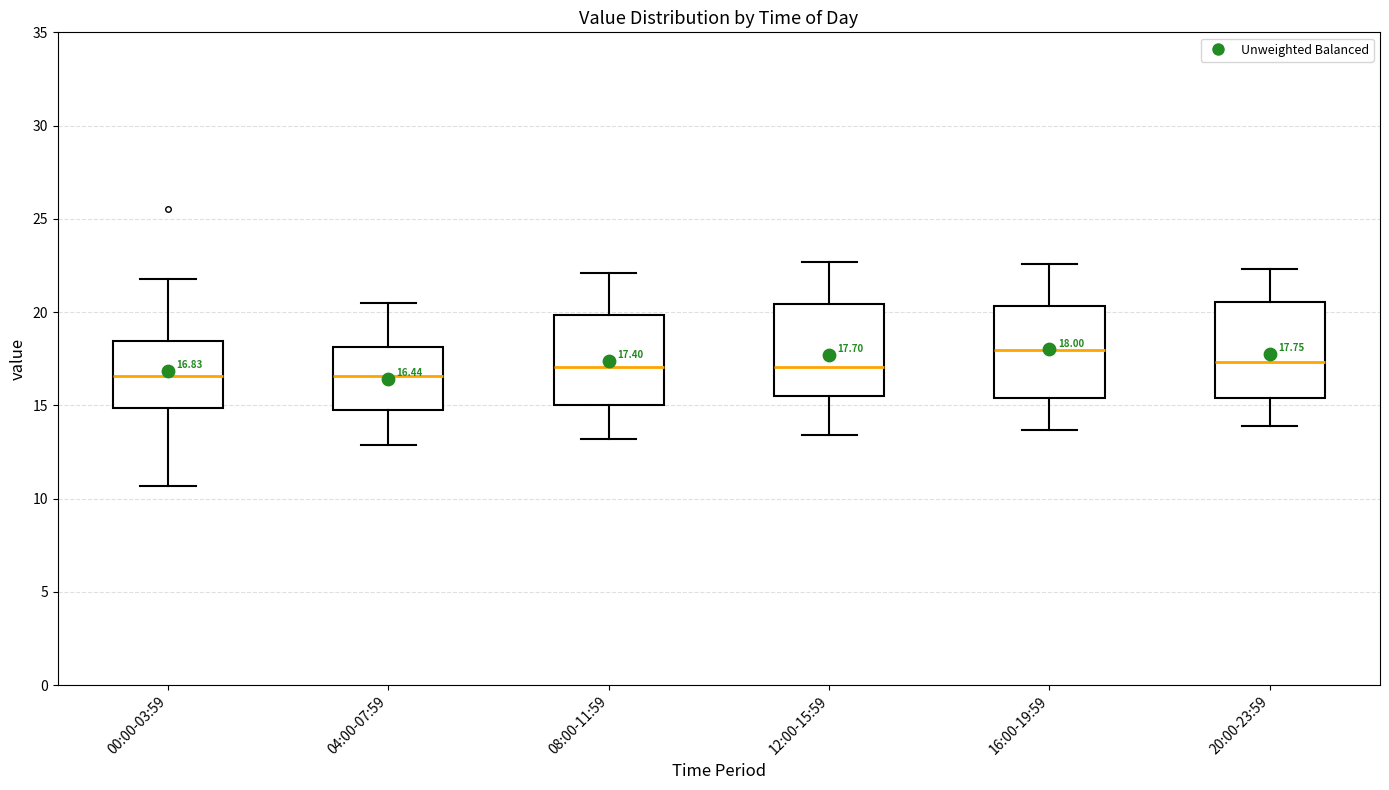

Which box's median line is the highest?

16:00-19:59